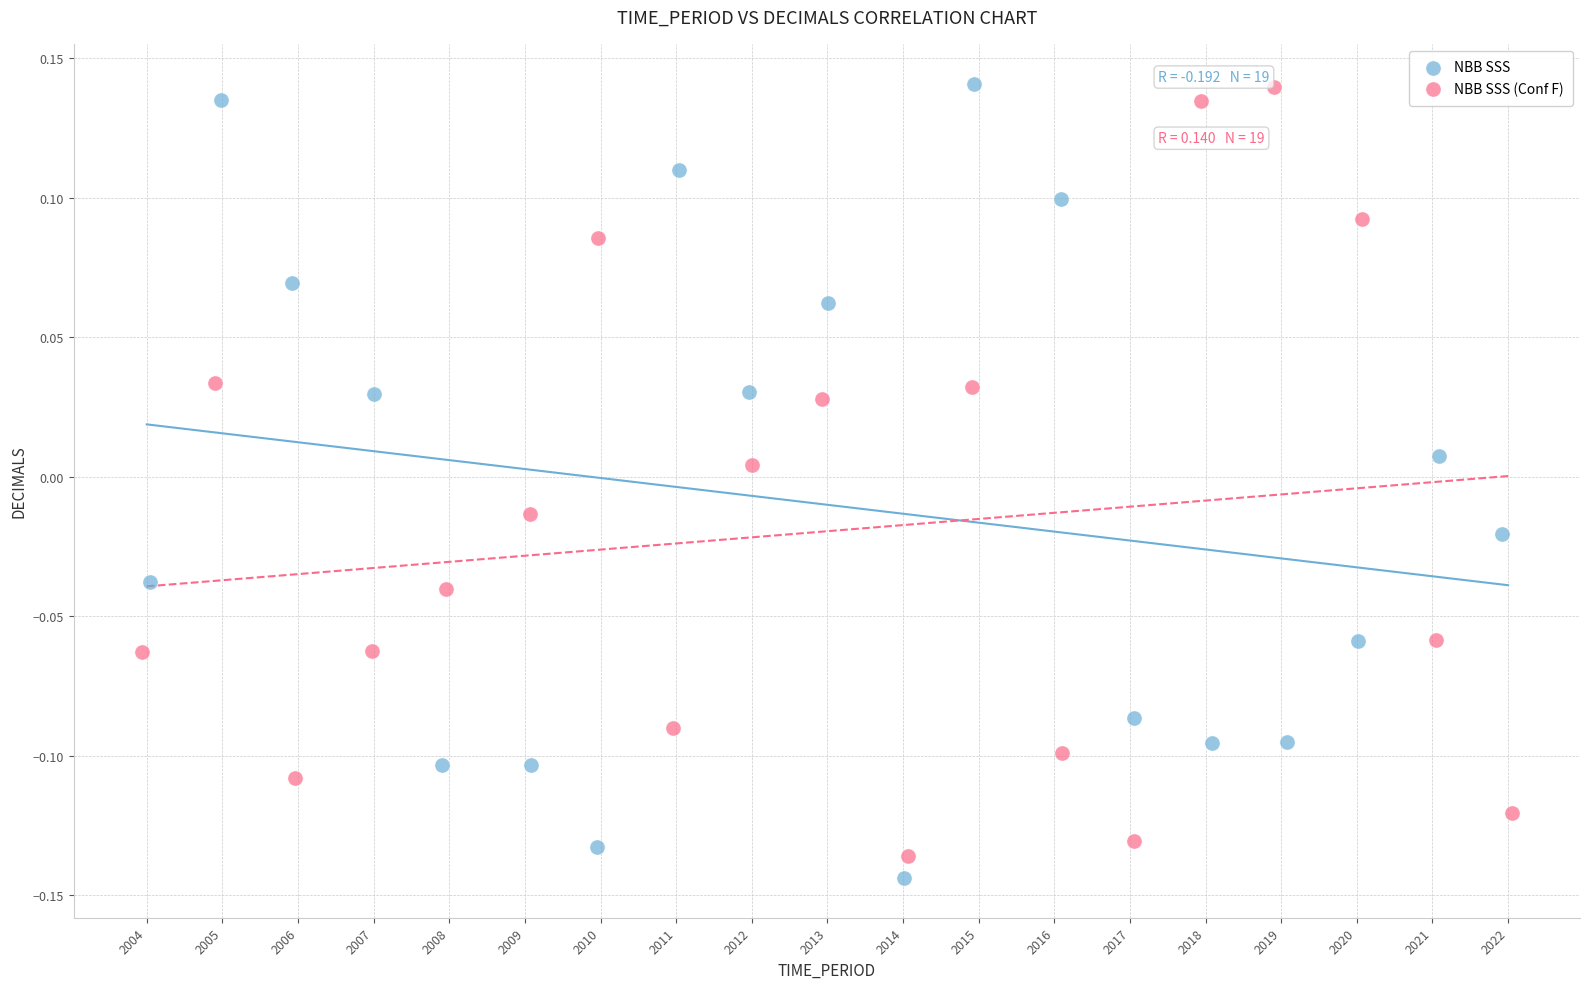

What are all the series names shown in the legend?

NBB SSS, NBB SSS (Conf F)